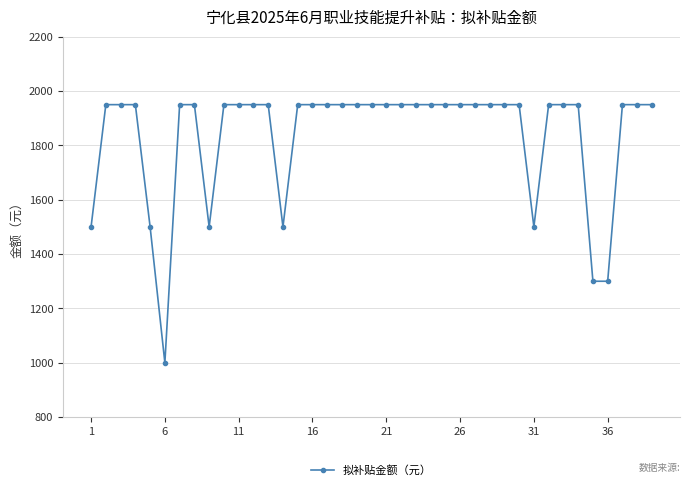

Reading left to right, transcribe all the data shown in this chart.

1500	1950	1950	1950	1500	1000	1950	1950	1500	1950	1950	1950	1950	1500	1950	1950	1950	1950	1950	1950	1950	1950	1950	1950	1950	1950	1950	1950	1950	1950	1500	1950	1950	1950	1300	1300	1950	1950	1950